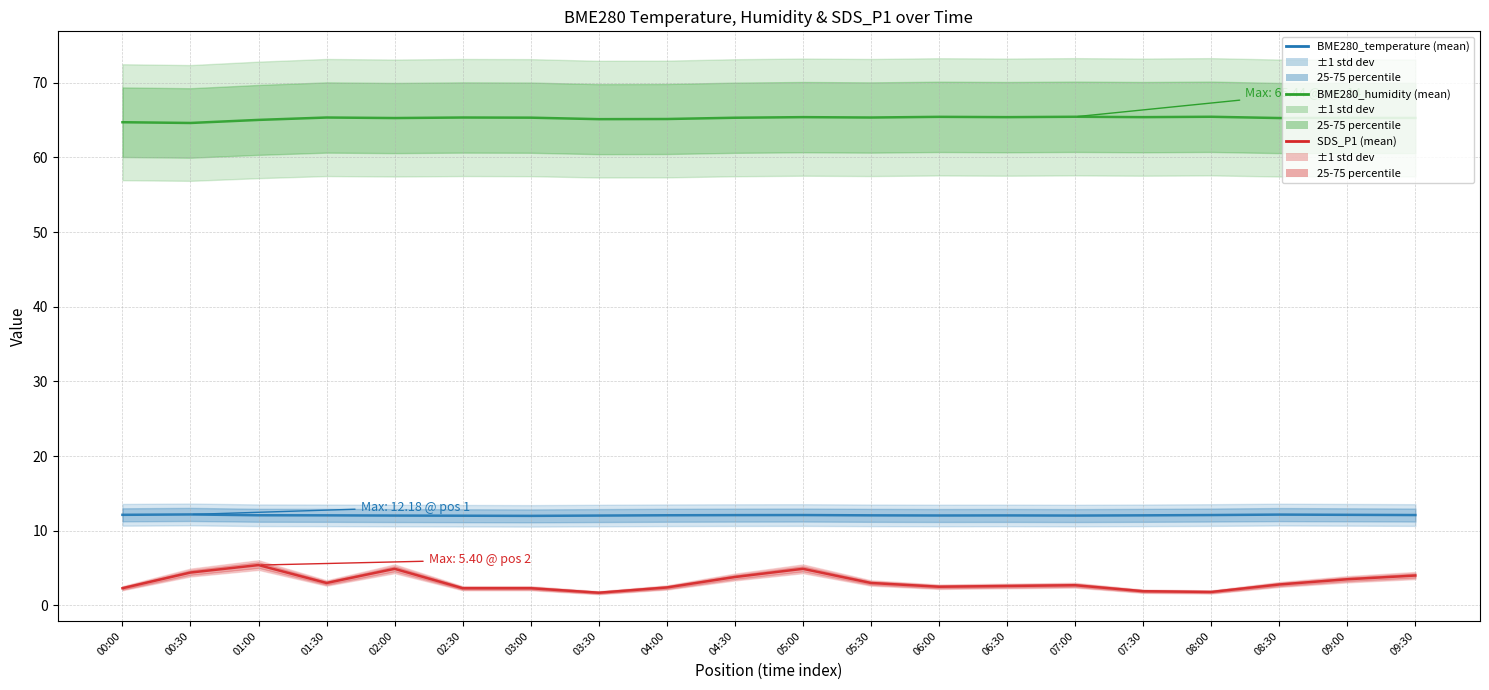

Rank the categories by BME280_humidity (mean) value from highest to lowest.

07:00, 08:00, 06:00, 05:00, 06:30, 07:30, 01:30, 02:30, 05:30, 03:00, 04:30, 09:00, 09:30, 02:00, 08:30, 04:00, 03:30, 01:00, 00:00, 00:30